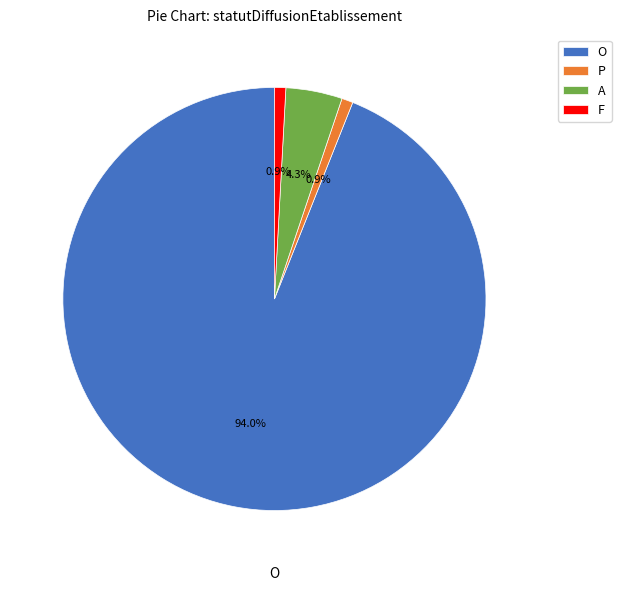

What percentage do A and F together represent?

5.2%